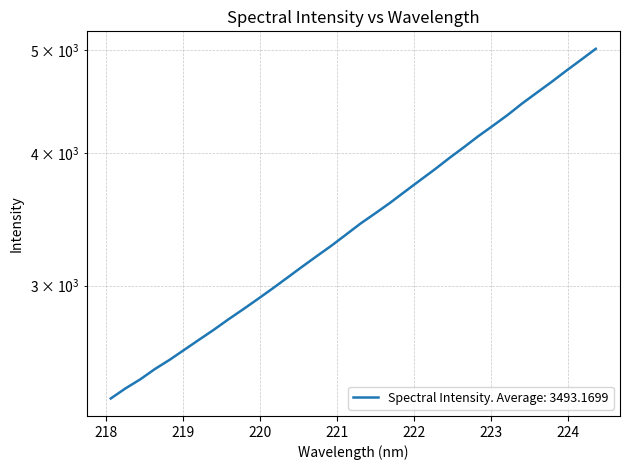

At which category does the chart reach its peak across all series?

224.3616